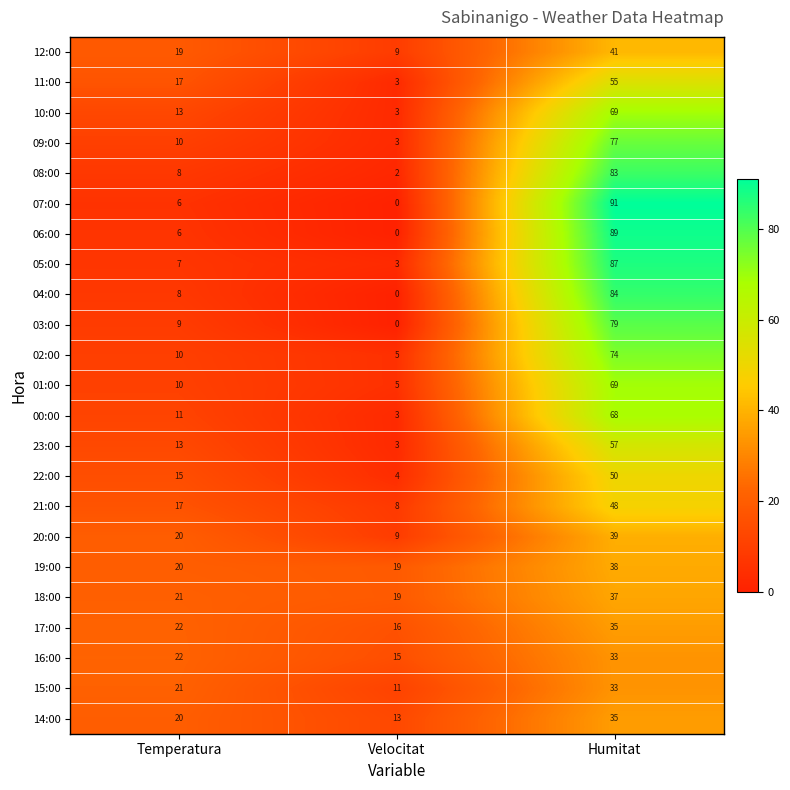

At which category does the chart reach its minimum across all series?

Velocitat